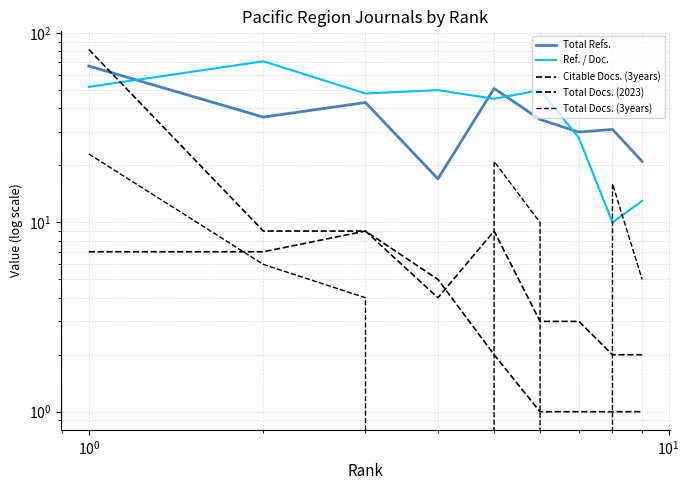

Does the chart have visible grid lines?

Yes